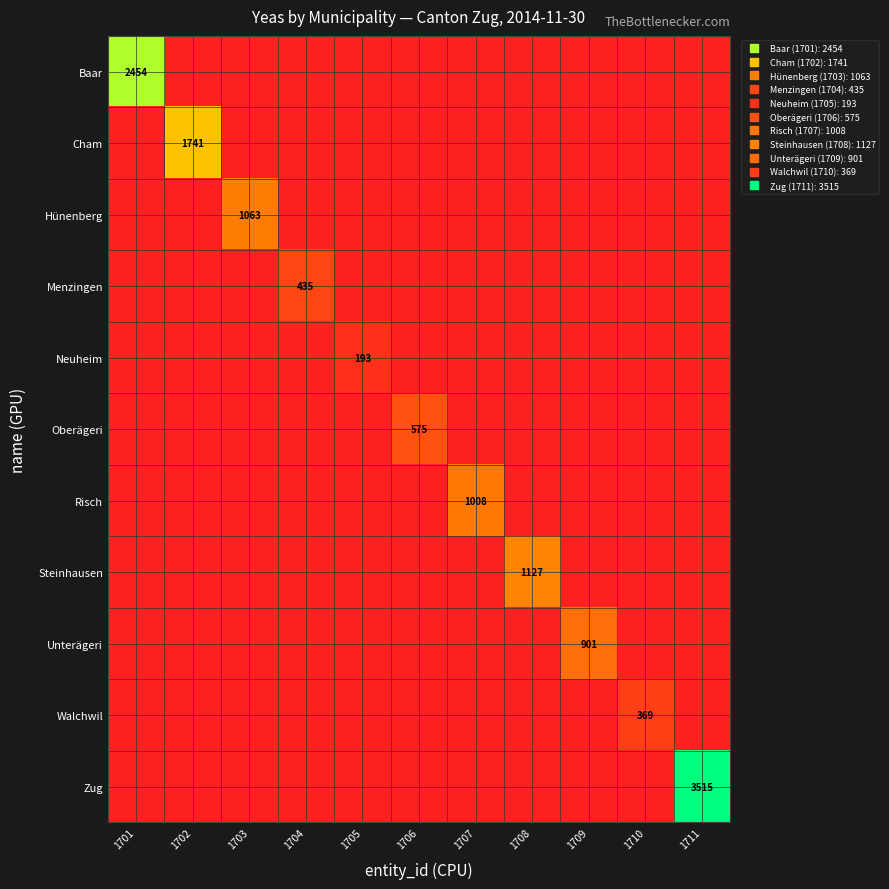

Which label corresponds to the largest value in the chart?

1711